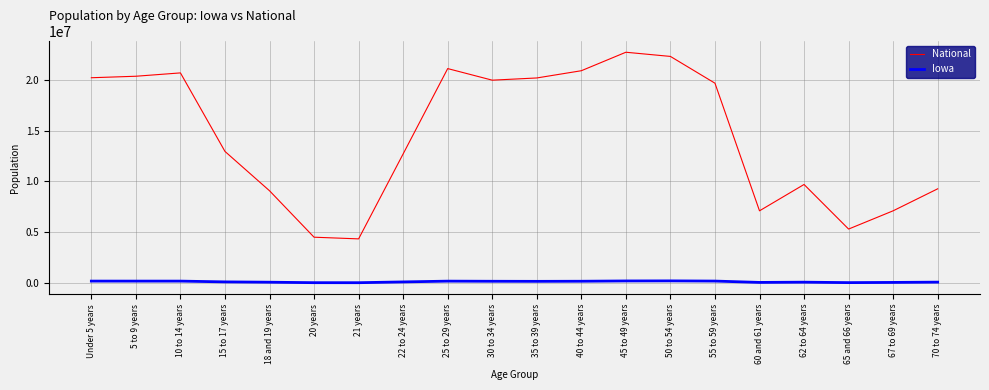

At which label does Iowa first exceed 177148?

Under 5 years